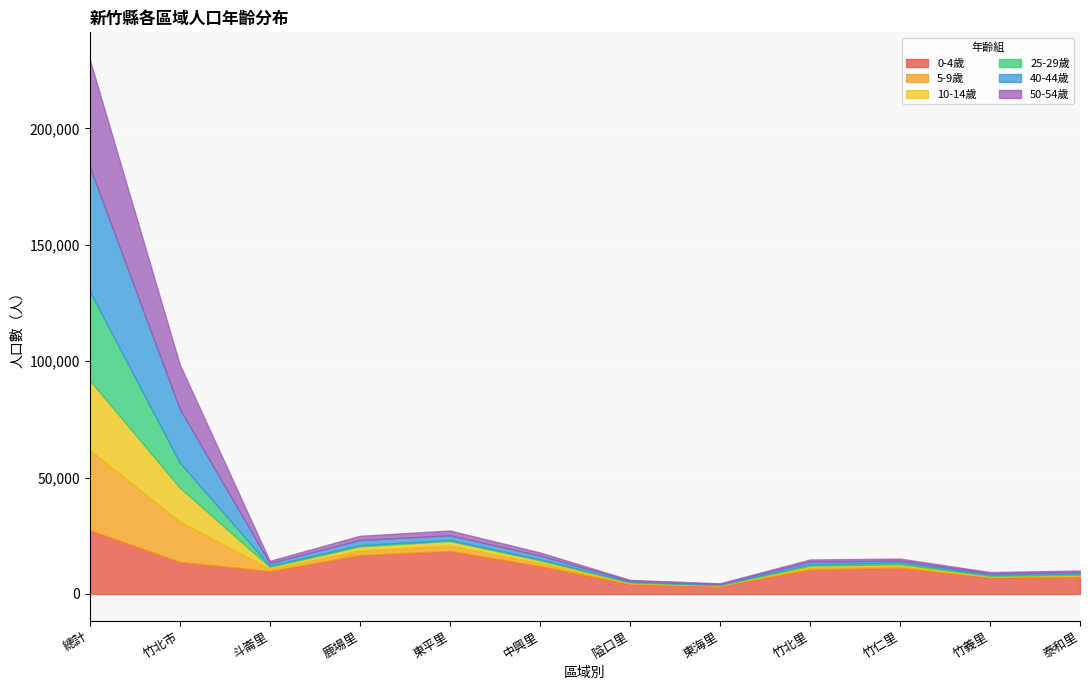

What is the total value across all series at 竹北里?

14814